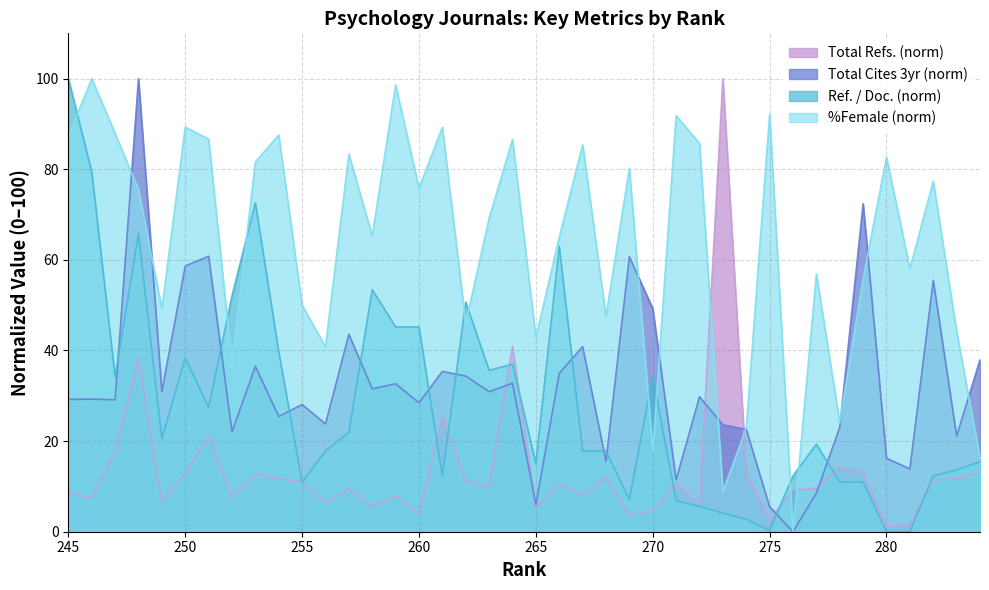

Which category has the highest value in the Total Refs. series?

273